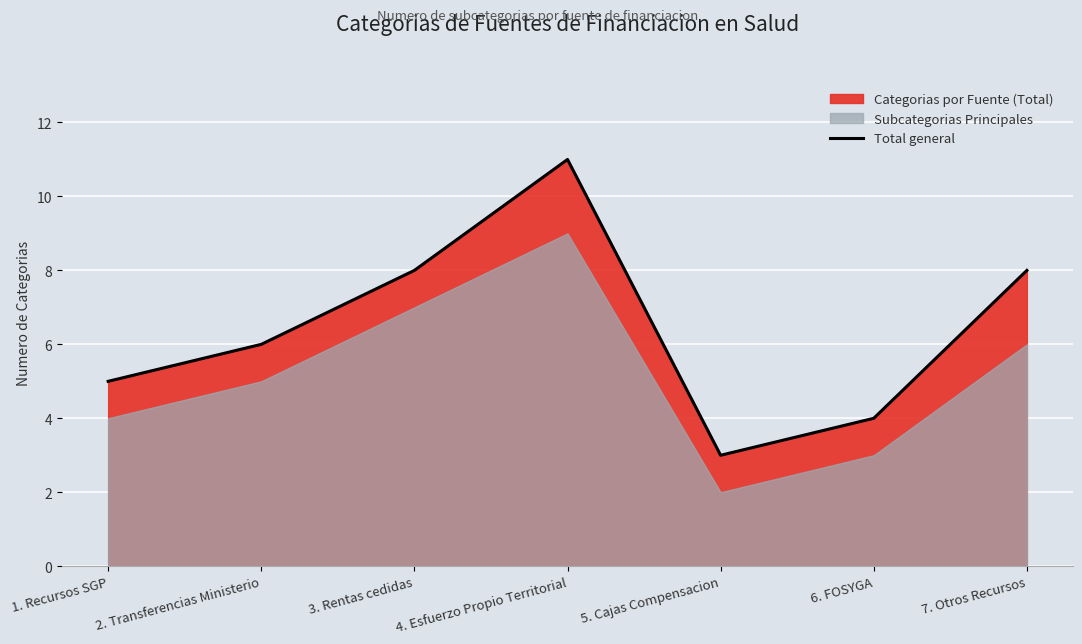

List the labels in order of value, smallest first.

5. Cajas Compensacion, 6. FOSYGA, 1. Recursos SGP, 2. Transferencias Ministerio, 3. Rentas cedidas, 7. Otros Recursos, 4. Esfuerzo Propio Territorial